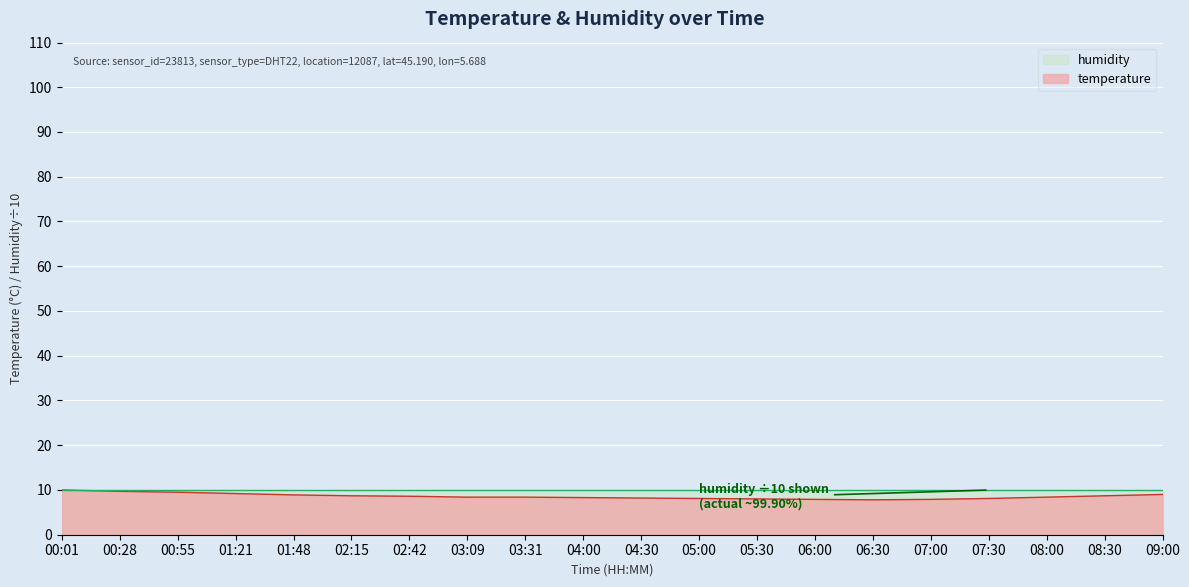

What is the sum of all values?

171.8